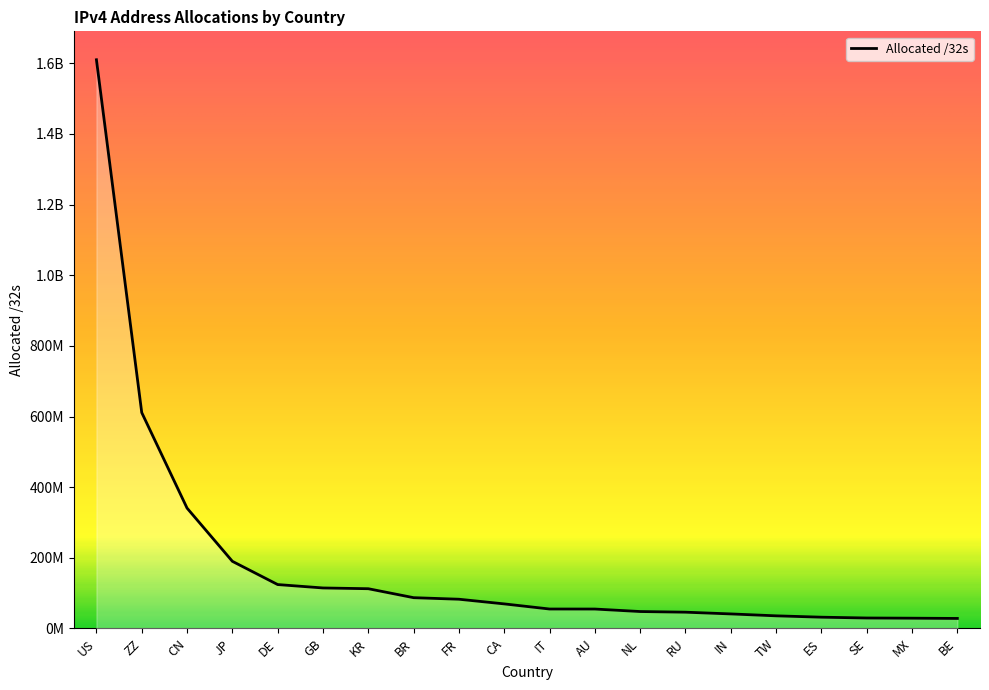

Rank the categories by value from lowest to highest.

BE, MX, SE, ES, TW, IN, RU, NL, AU, IT, CA, FR, BR, KR, GB, DE, JP, CN, ZZ, US